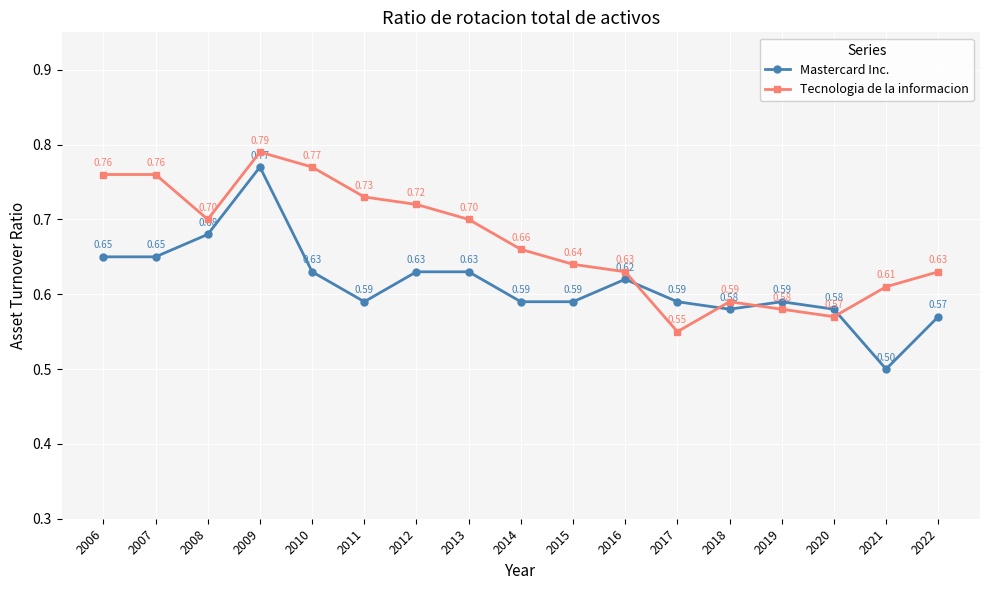

At which category does Tecnologia de la informacion reach its first local valley?

2008